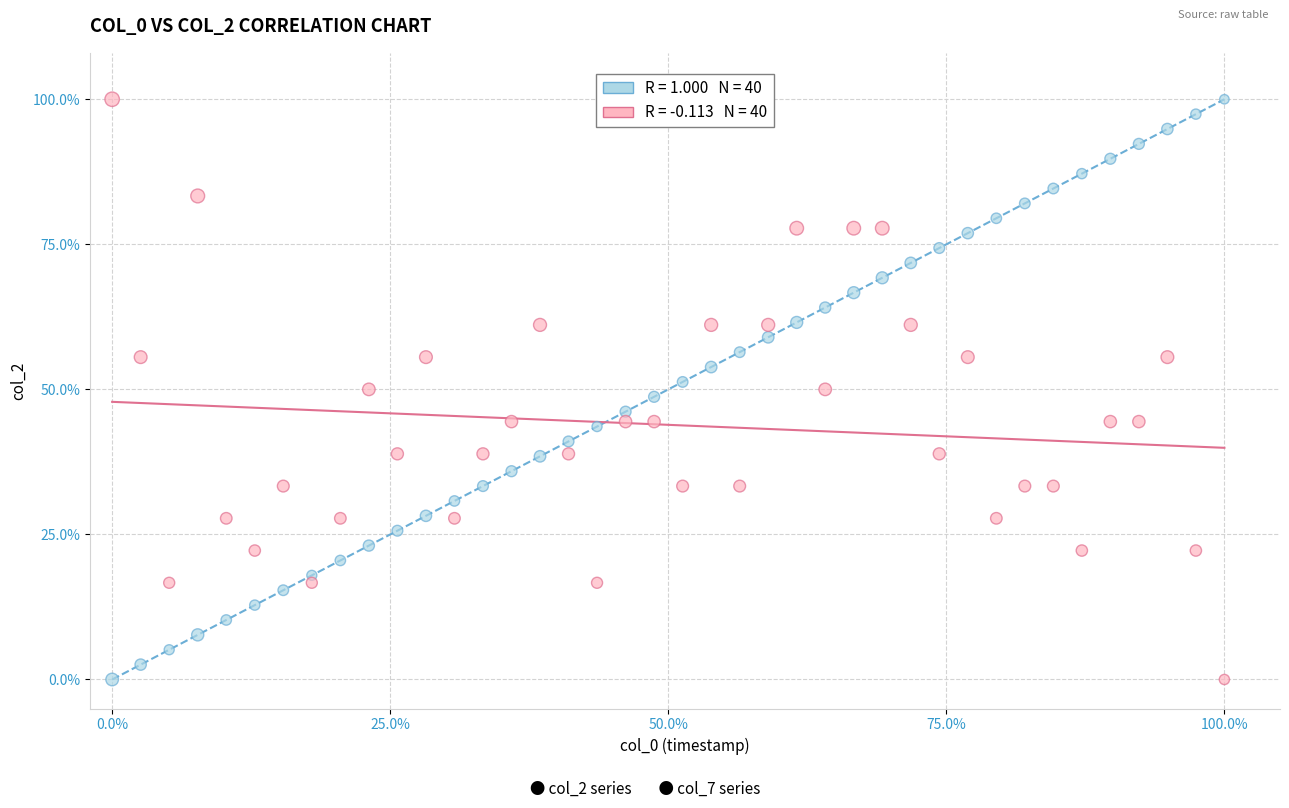

Across all data points, what is the range of X values (max minus min)?

100.0